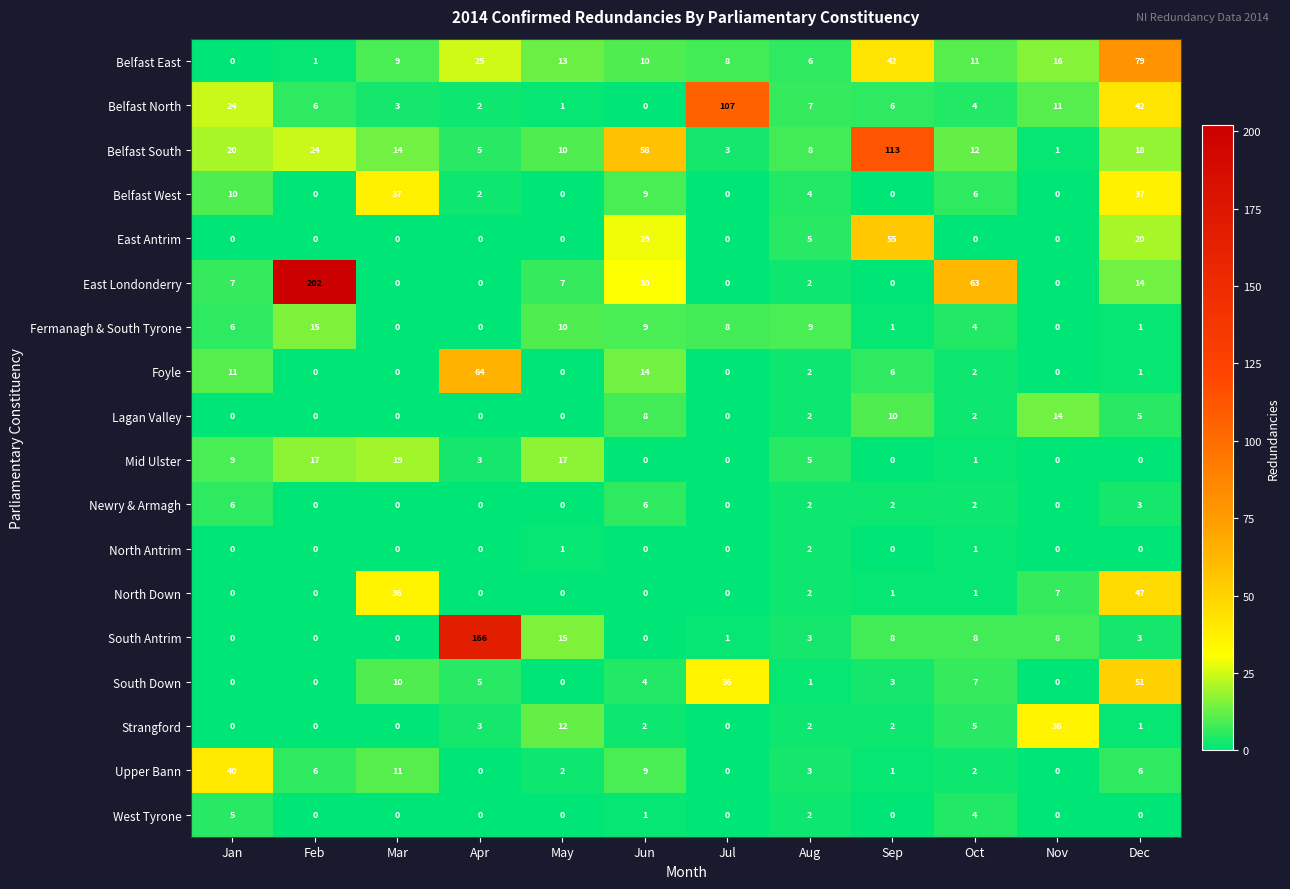

What is the total value across all series at Jun?

189